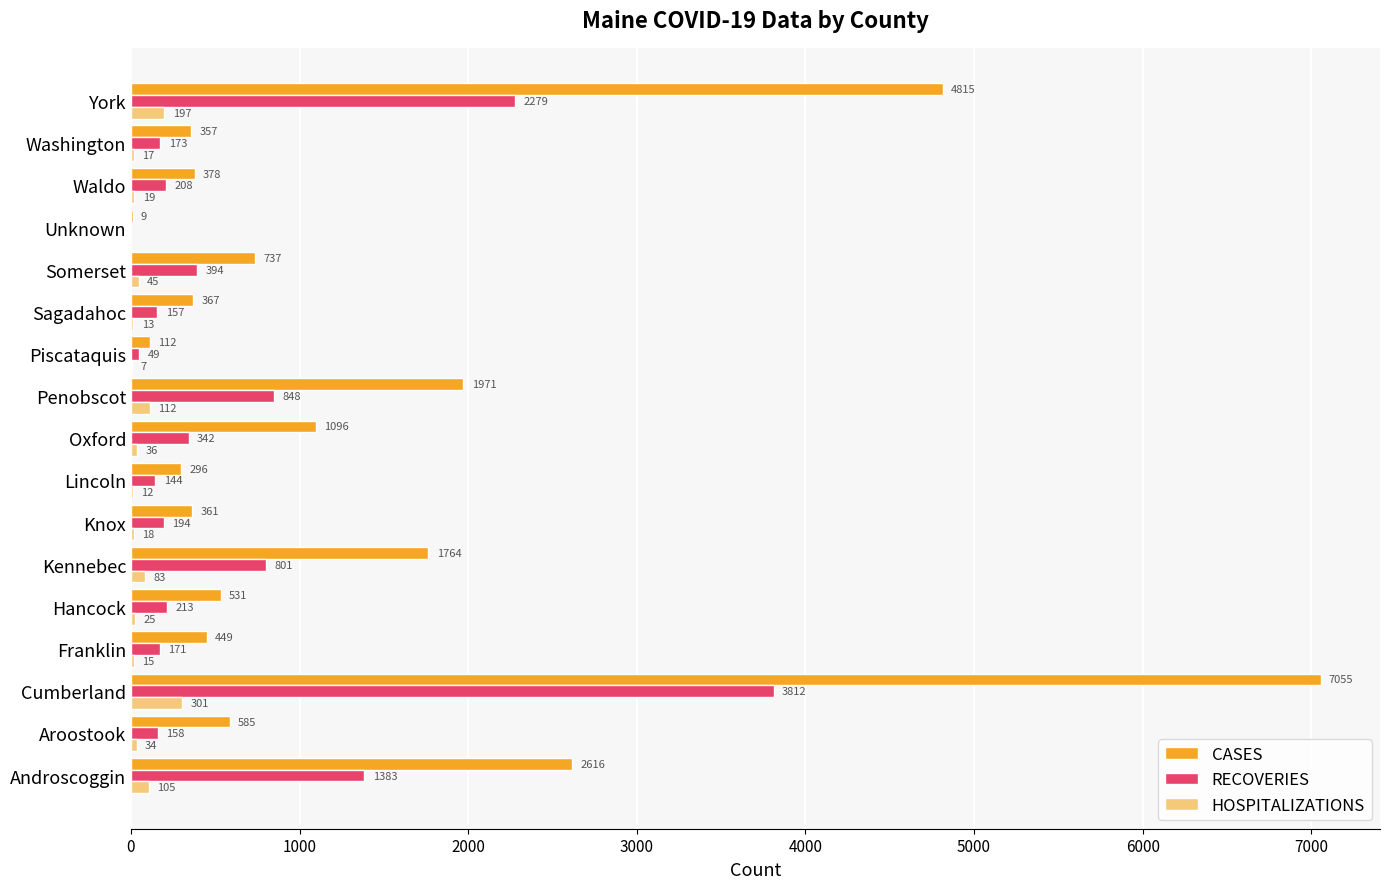

True or false: HOSPITALIZATIONS has a value of 0 at Unknown.

True